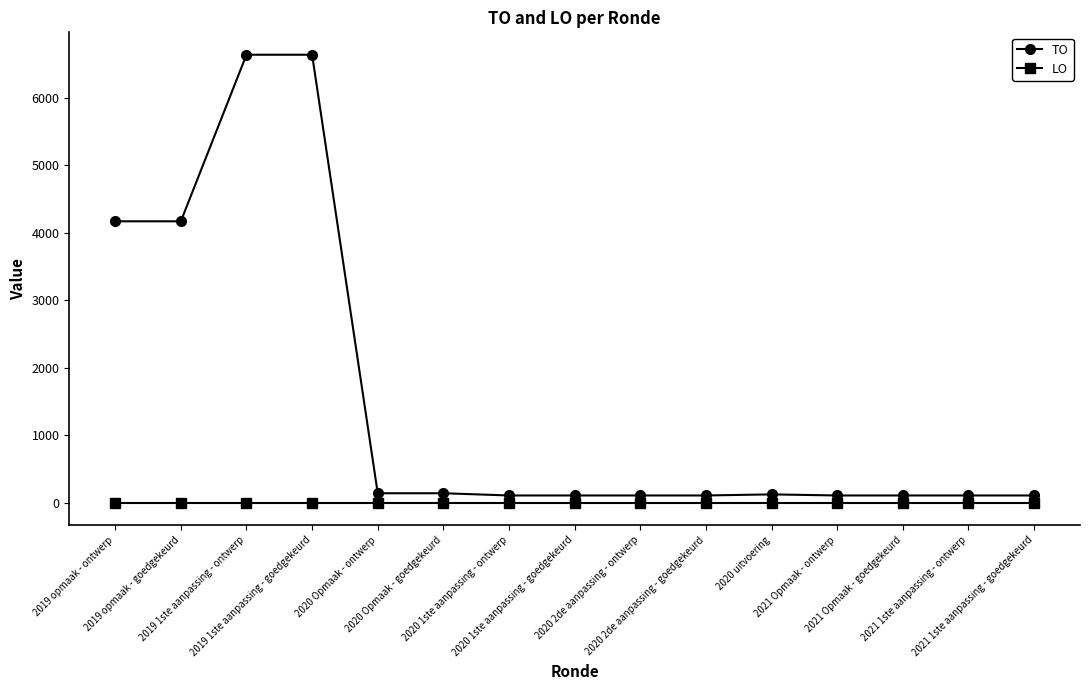

Read the TO value at 2020 1ste aanpassing - ontwerp, to the nearest 10.

110